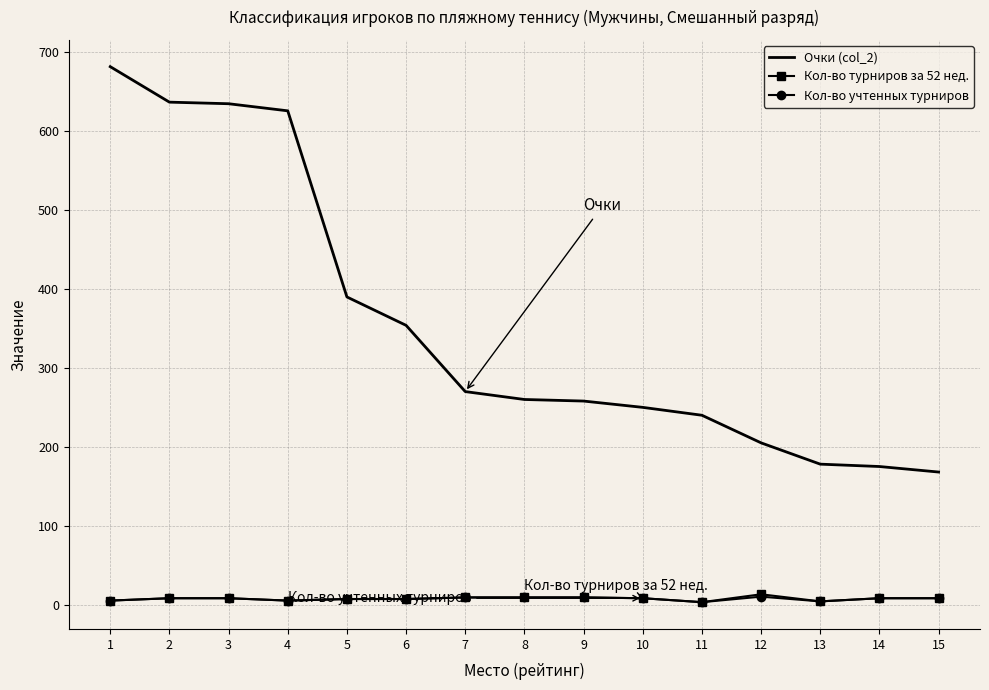

What is the greatest value displayed?

682